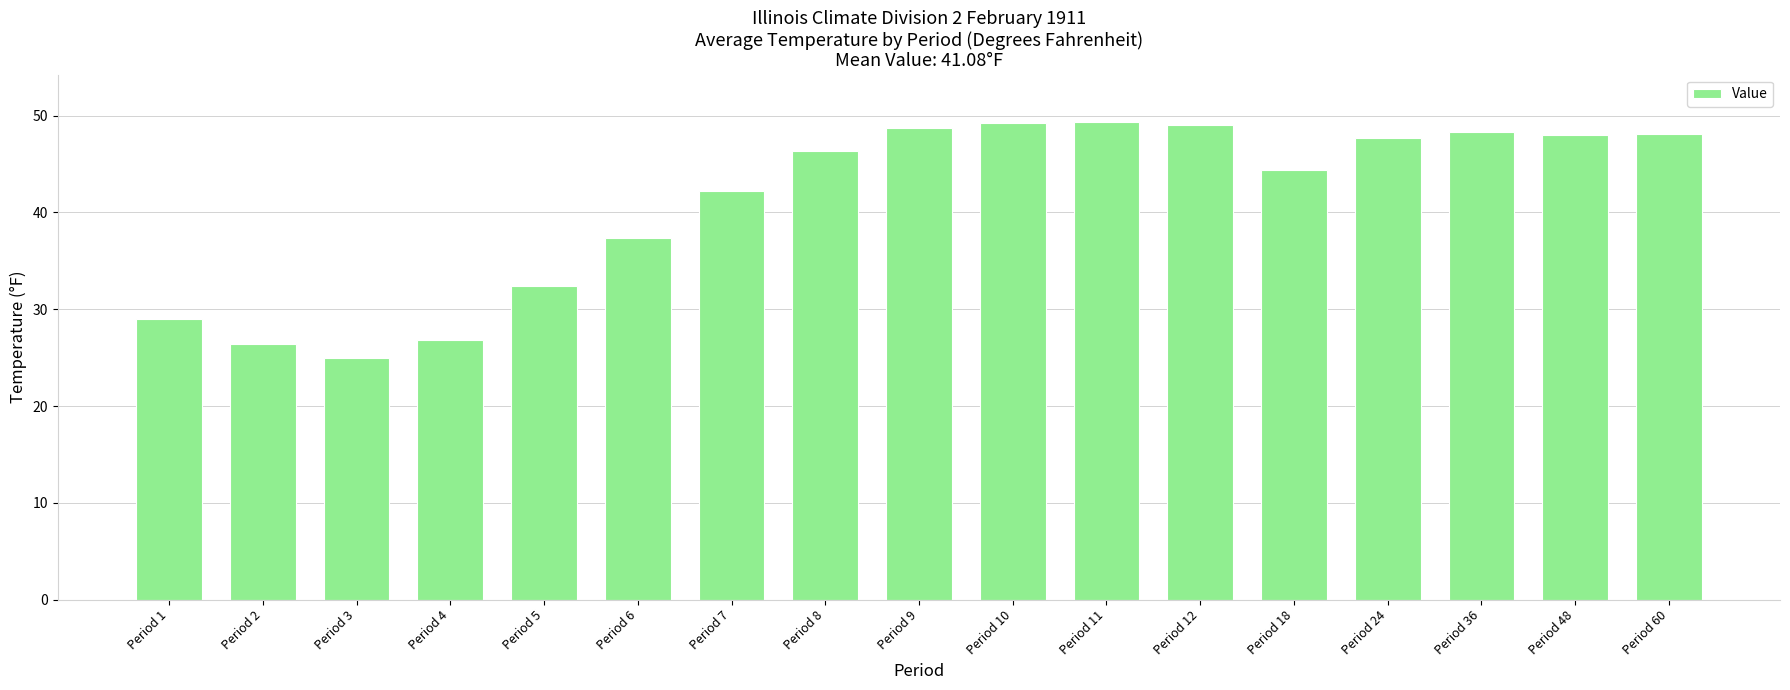

The value at Period 8 is 46.4. True or false?

True